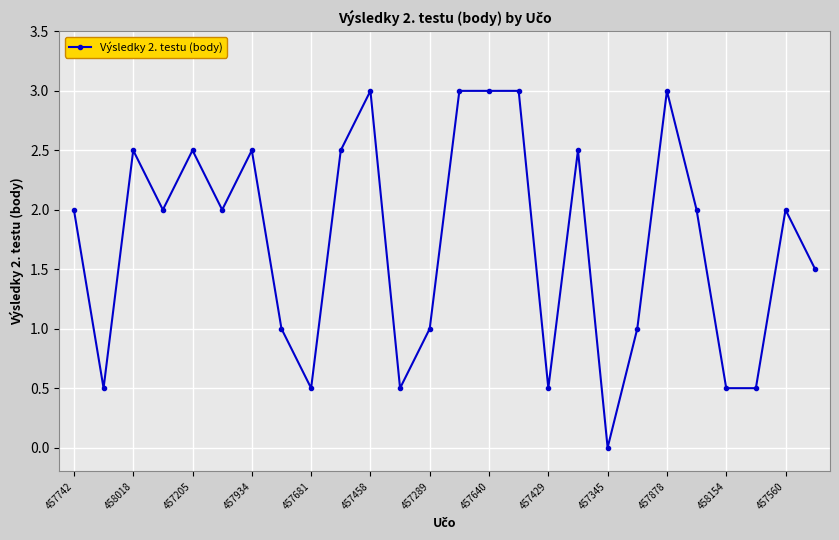

How many lines are shown in the chart?

1